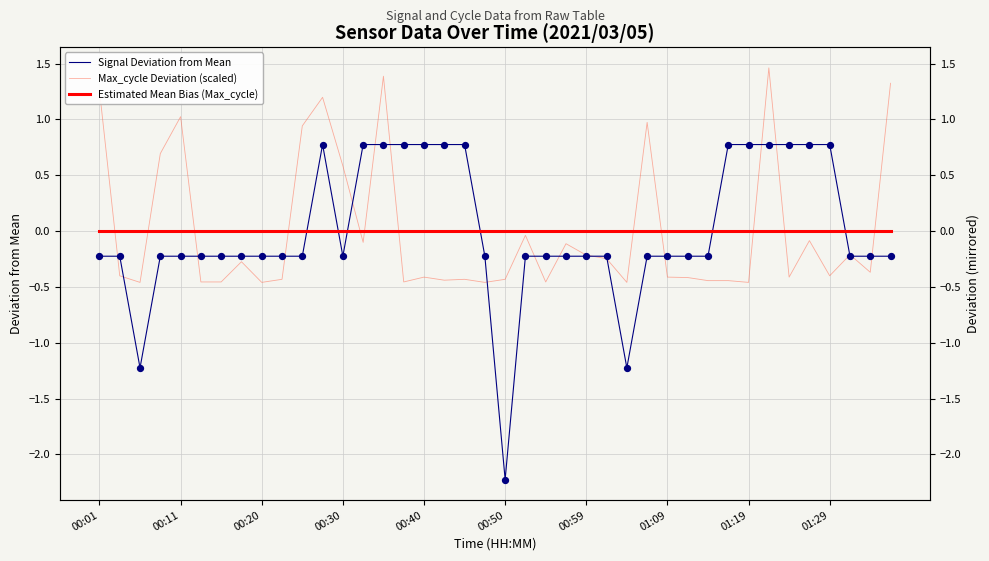

At how many categories does at least one series exceed 1?

6